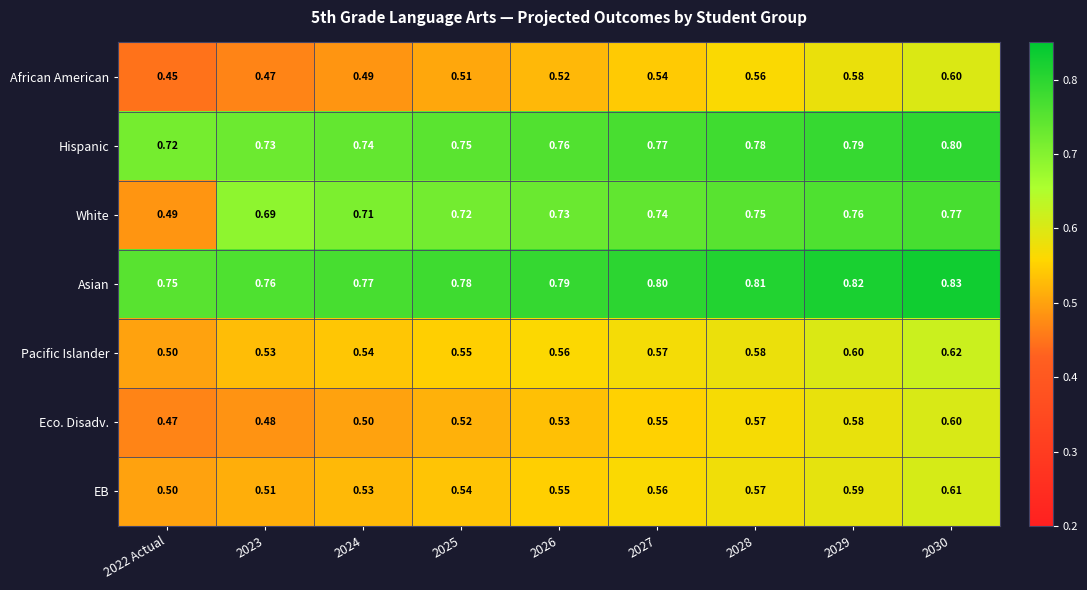

At 2023, list the series in order from largest to smallest.

Asian, Hispanic, White, Pacific Islander, EB, Eco. Disadv., African American